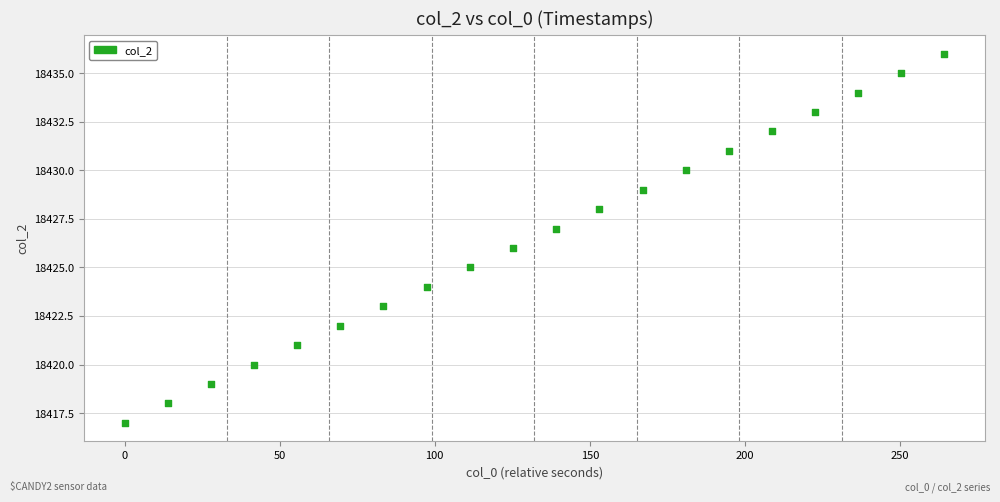

What is the range of Y values (max minus min)?

19